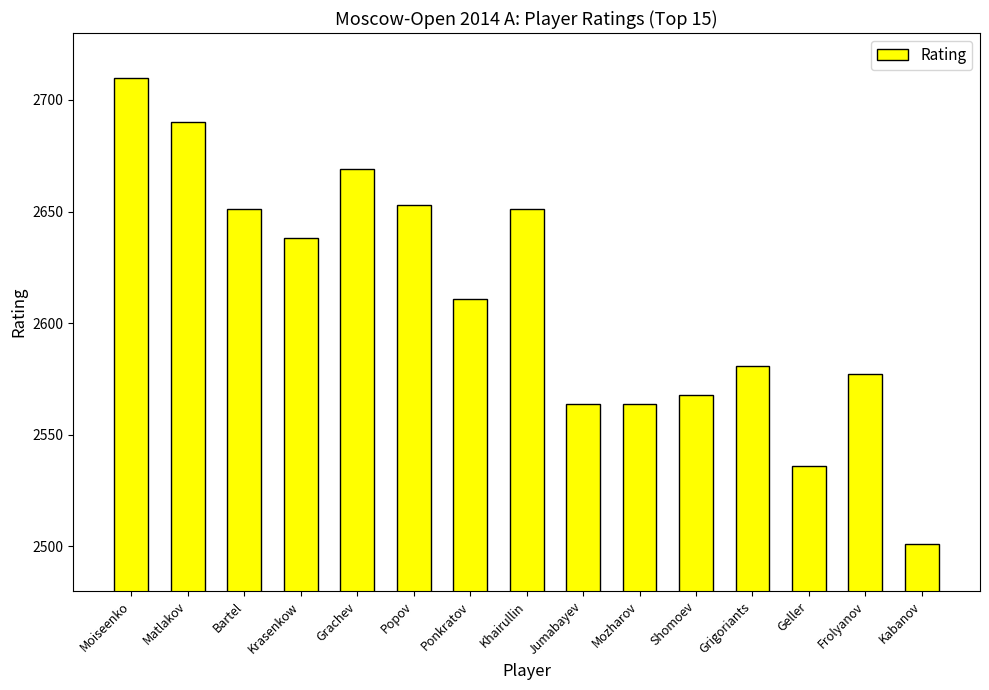

Between Popov and Grigoriants, which is larger?

Popov